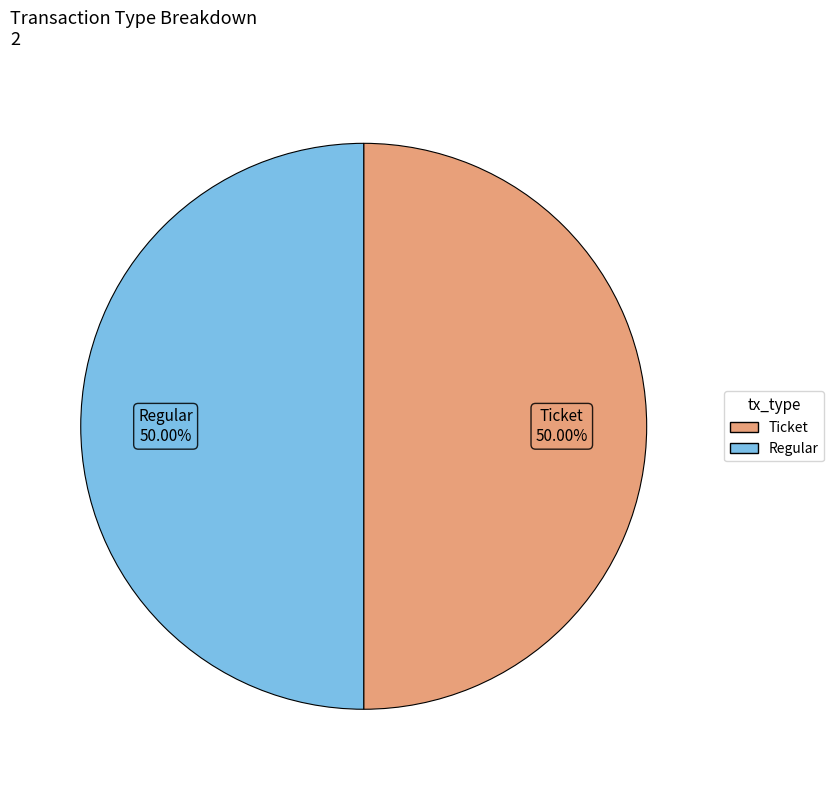

To the nearest percent, what portion does Regular represent?

50%